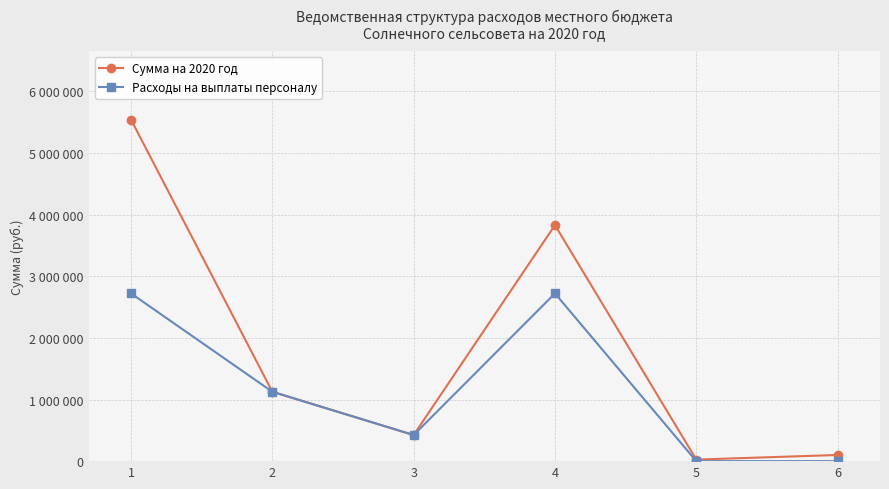

List the labels in order of Сумма на 2020 год value, largest first.

1, 4, 2, 3, 6, 5